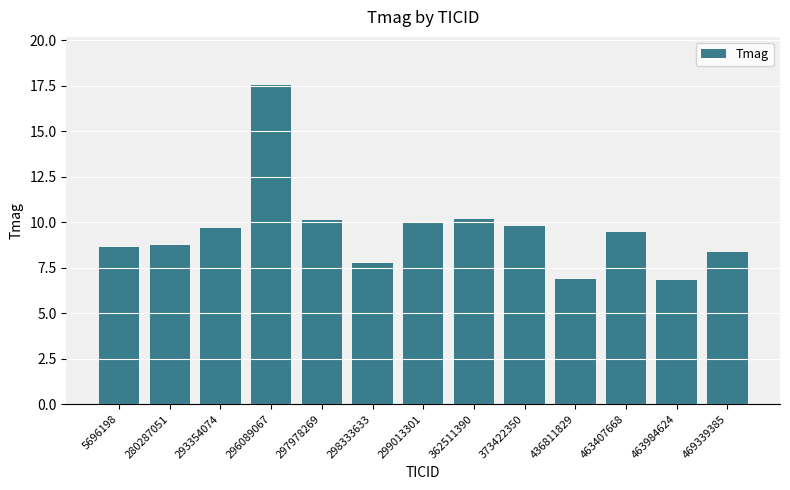

What is the change in value from 293354074 to 469339385?

-1.4